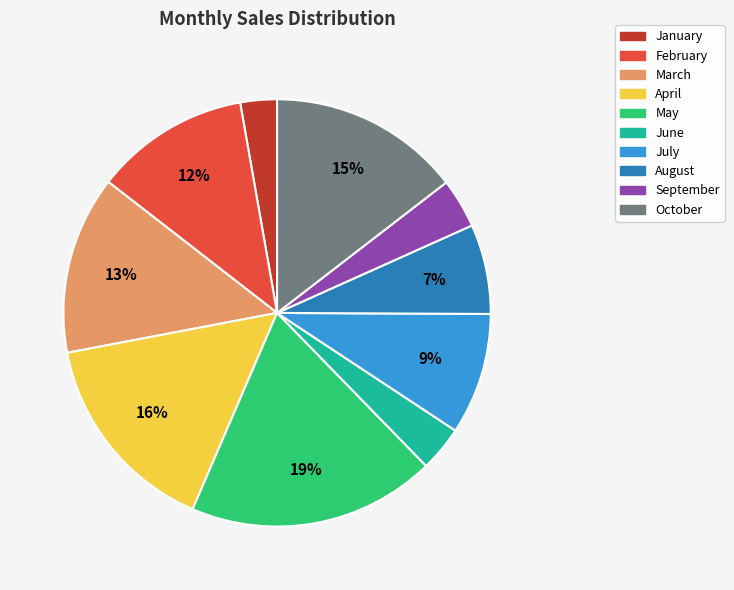

Does any single category account for the majority?

No